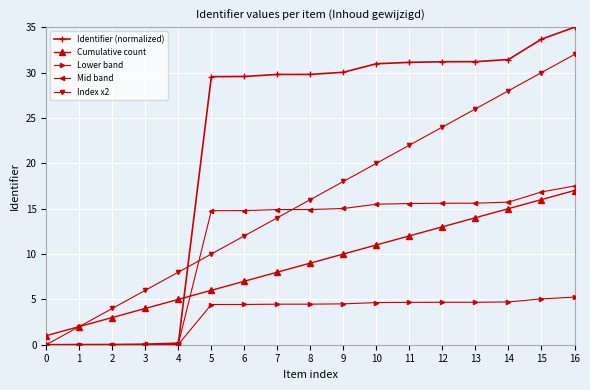

Between which two adjacent categories do Identifier (normalized) and Cumulative count first intersect?

4 and 5